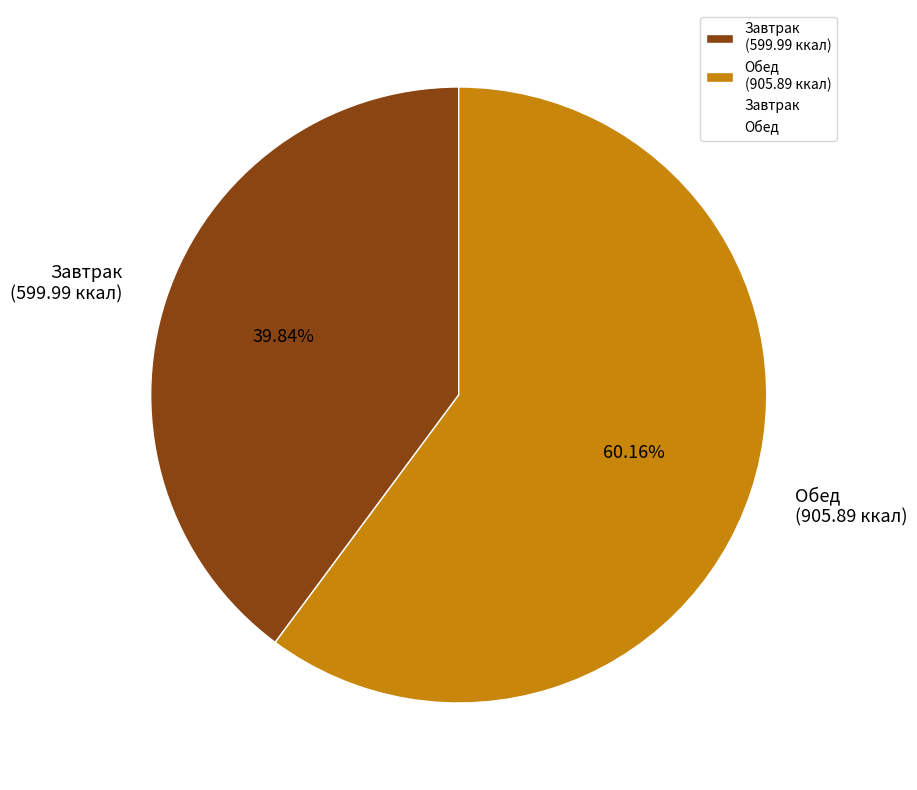

Which category accounts for the majority?

Обед